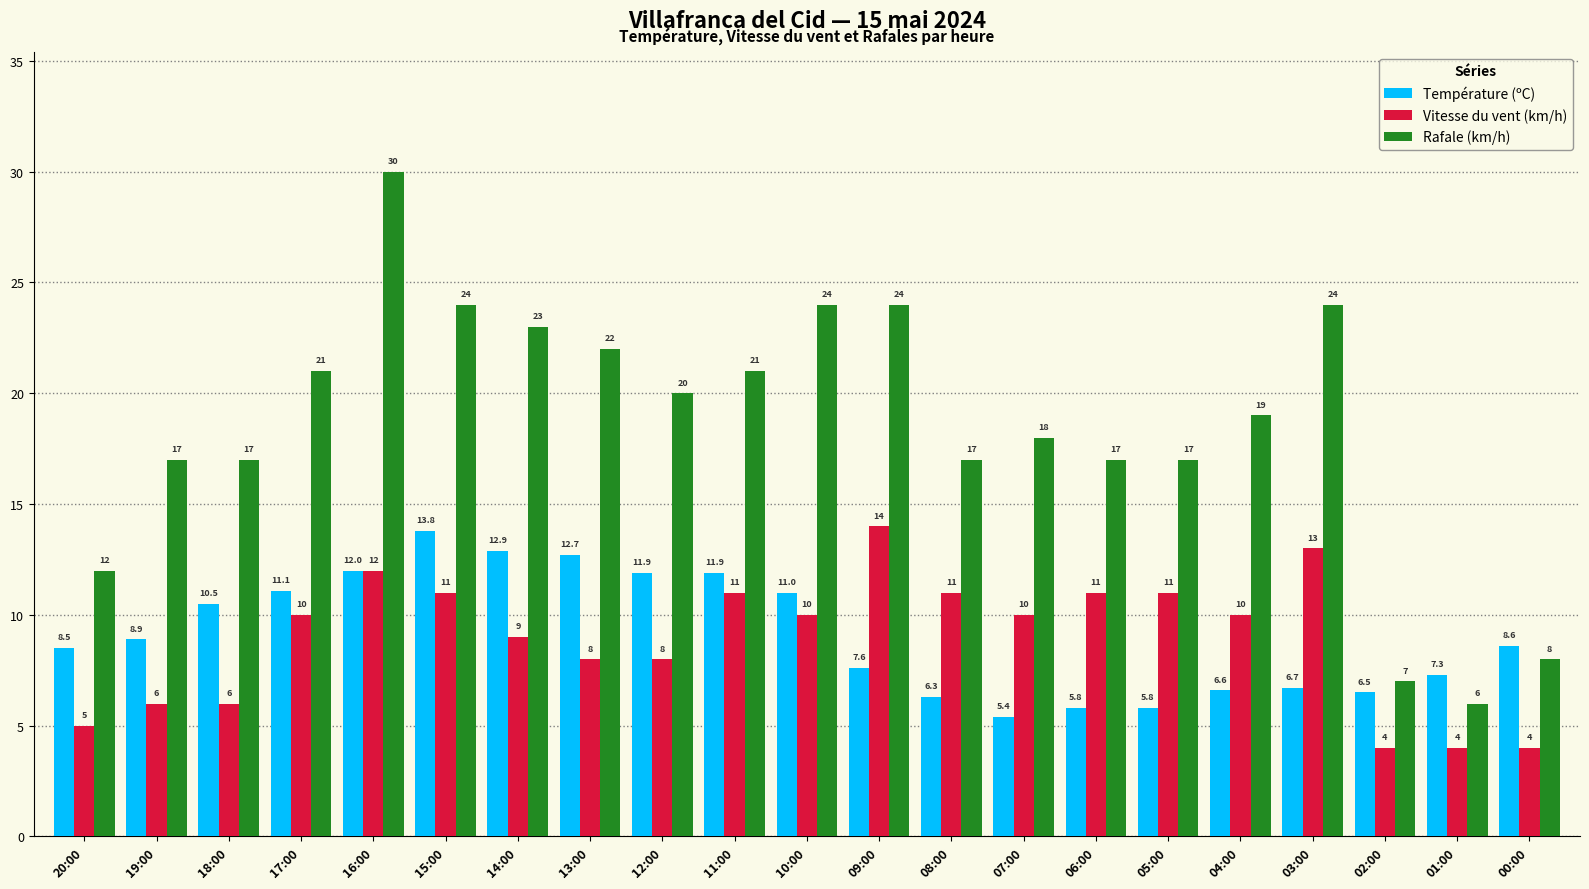

How many data points in Température (ºC) are above 8?

12